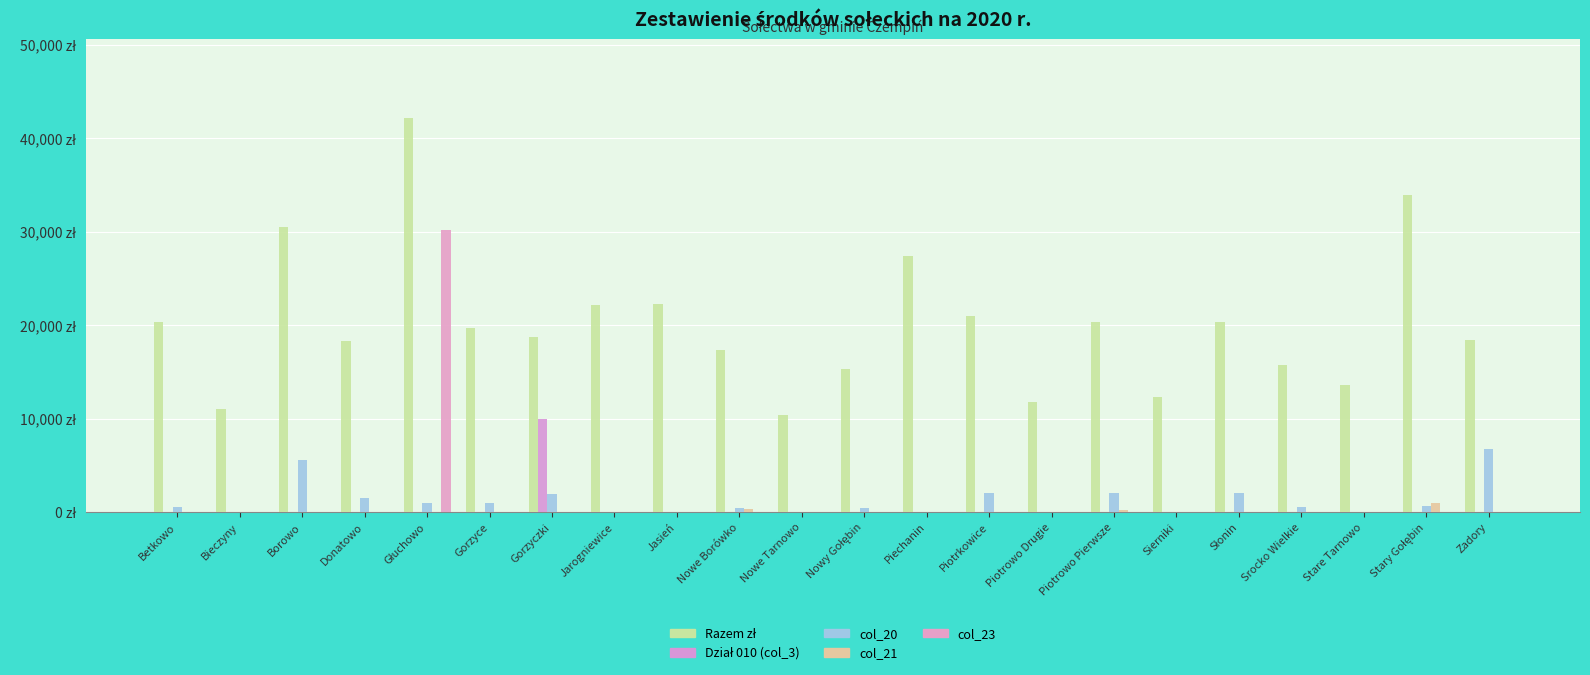

At which label is col_20 closest to 3350?

Piotrkowice